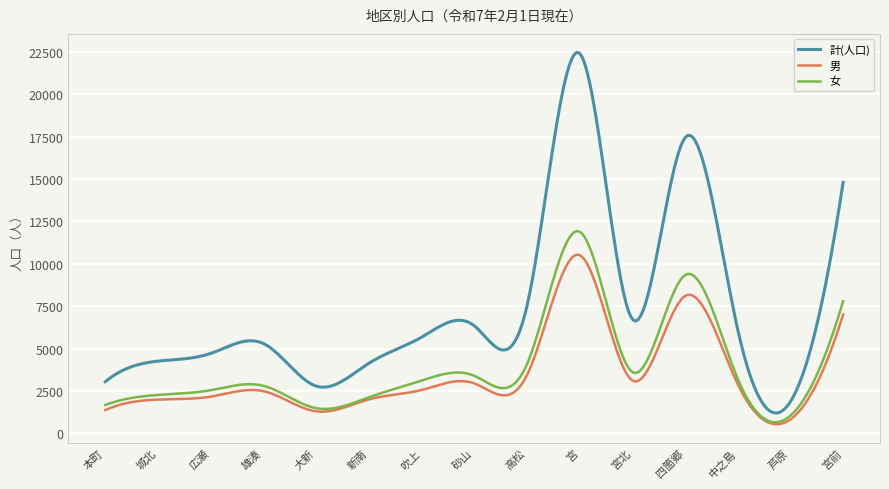

True or false: 男 and 計(人口) intersect in this chart.

False